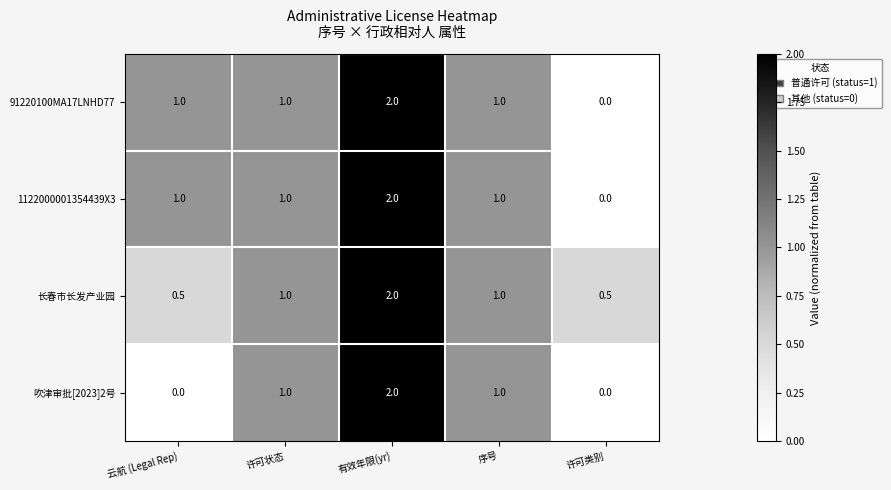

What is the average value of the 1122000001354439X3 series?

1.0